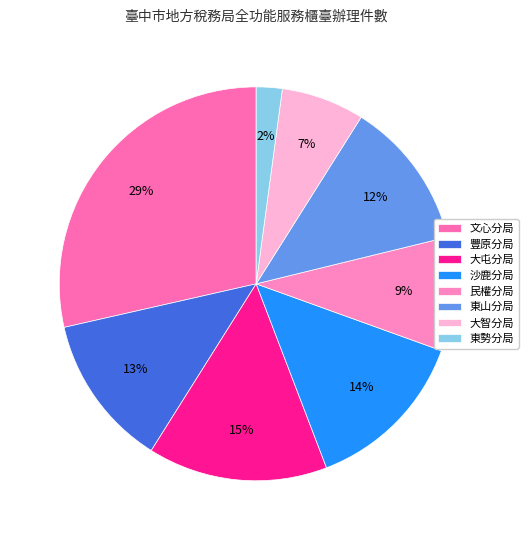

To the nearest percent, what is the average slice percentage?

12%